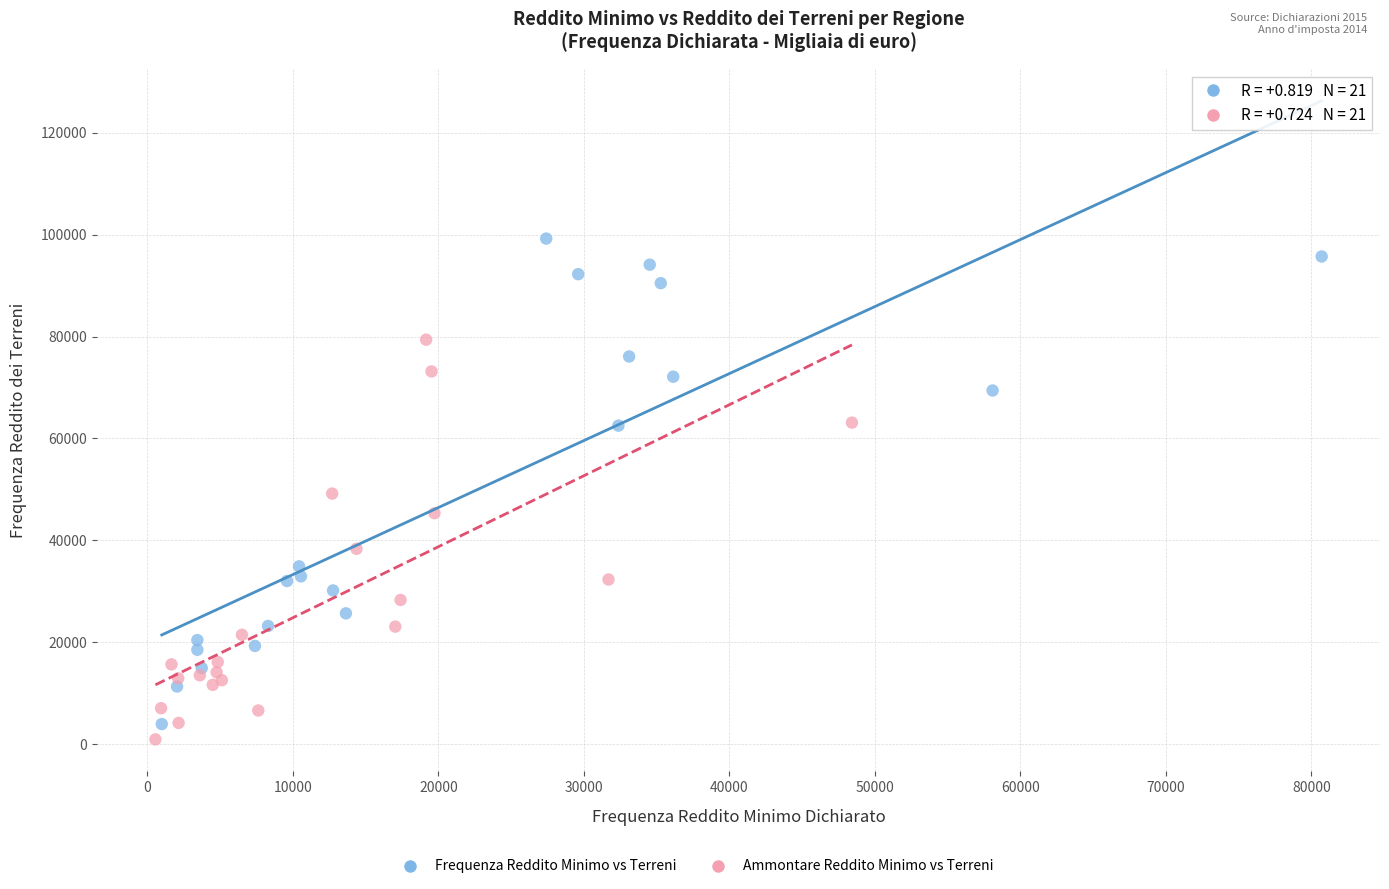

Which series contains the highest Y value?

Frequenza Reddito Minimo vs Terreni